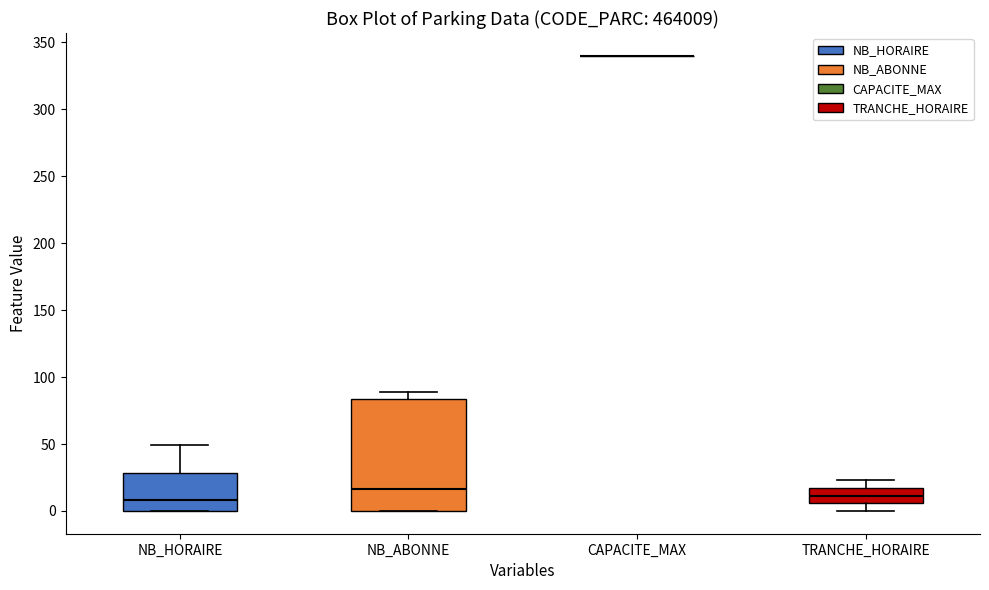

Reading left to right, read every box against the y-axis: the position of its median line, the range the box covers, and the ends of its whiskers. The values are not printed on the chart, so give them approximately, as read against the axis.

NB_HORAIRE: median 10, box 0 to 30, whiskers 0 to 50
NB_ABONNE: median 15, box 0 to 85, whiskers 0 to 90
CAPACITE_MAX: box collapsed to a line at 340, whiskers 340 to 340
TRANCHE_HORAIRE: median 10, box 5 to 15, whiskers 0 to 25